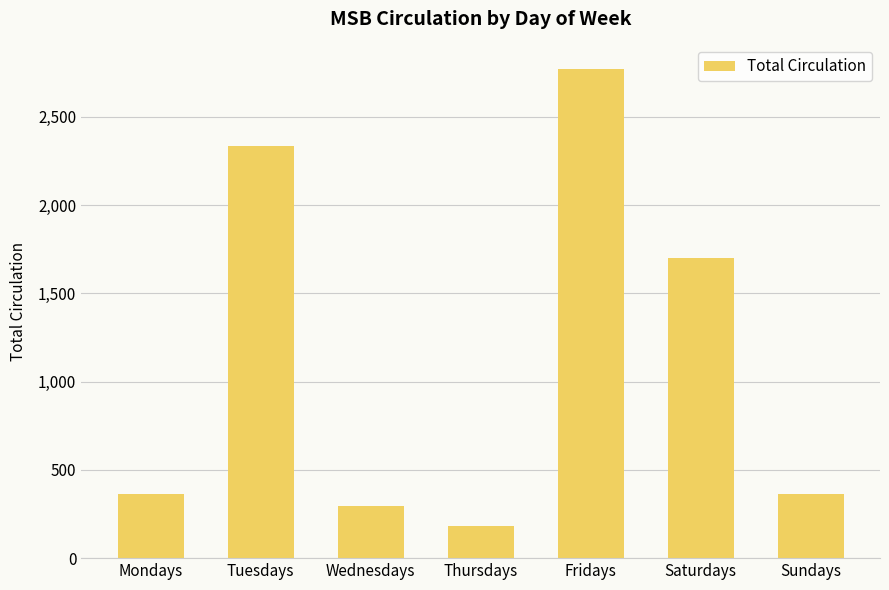

The value at Wednesdays is 293. True or false?

True